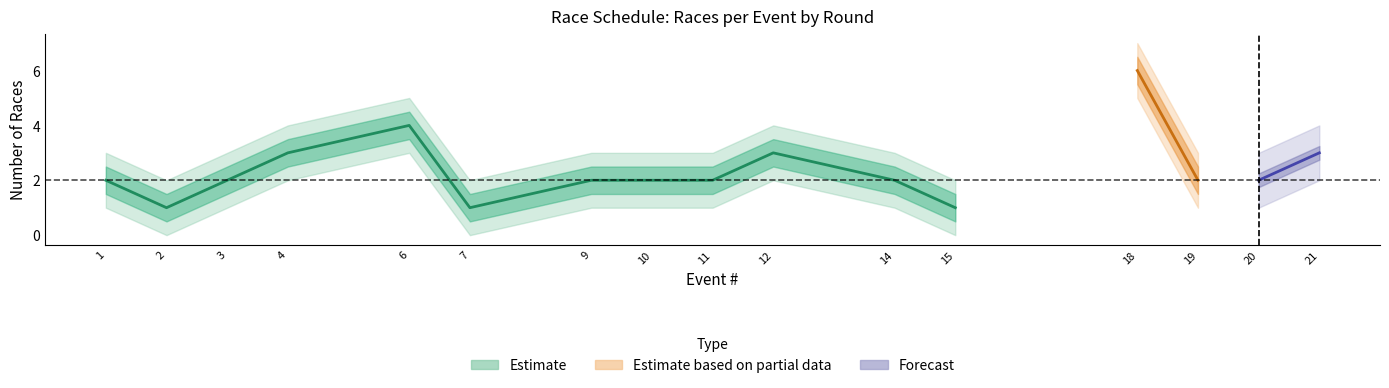

True or false: semifinal and final cross at least once.

False